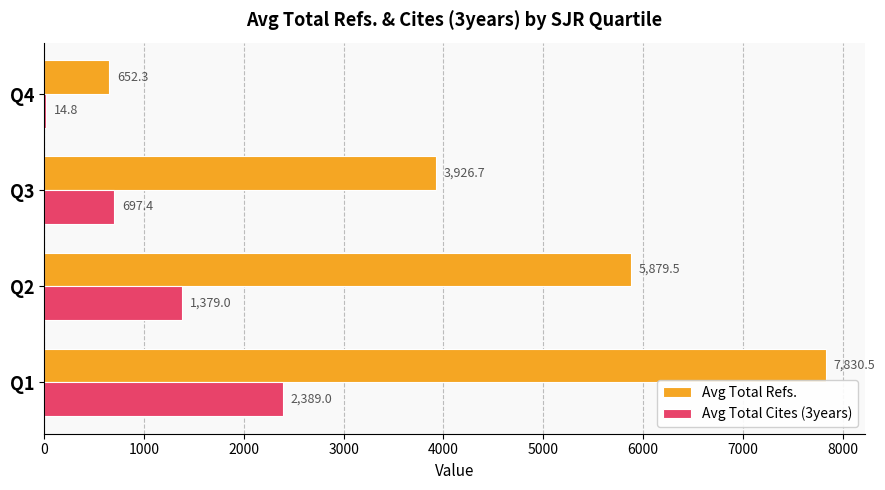

Which series has the largest total across all categories?

Avg Total Refs.